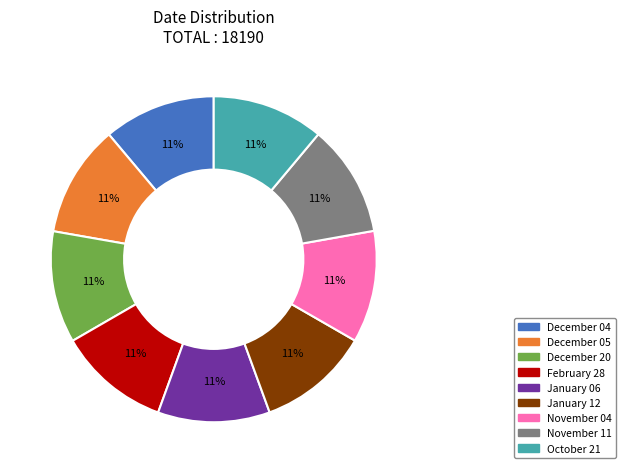

The December 04 slice represents 11% of the pie. True or false?

True